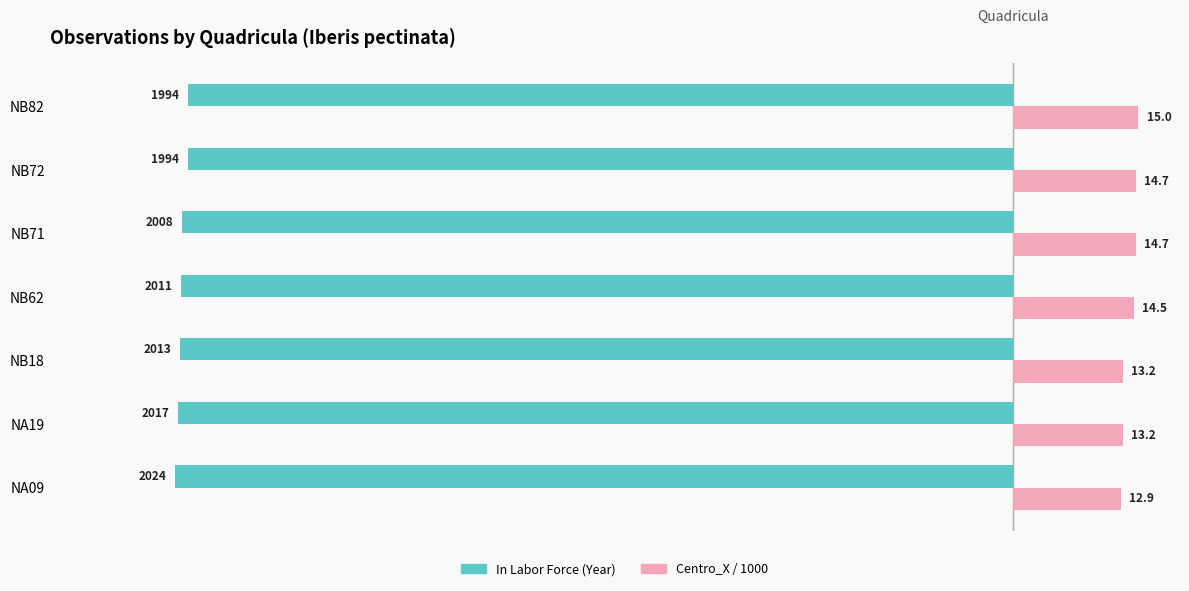

Which category has the highest value across all series?

NB82